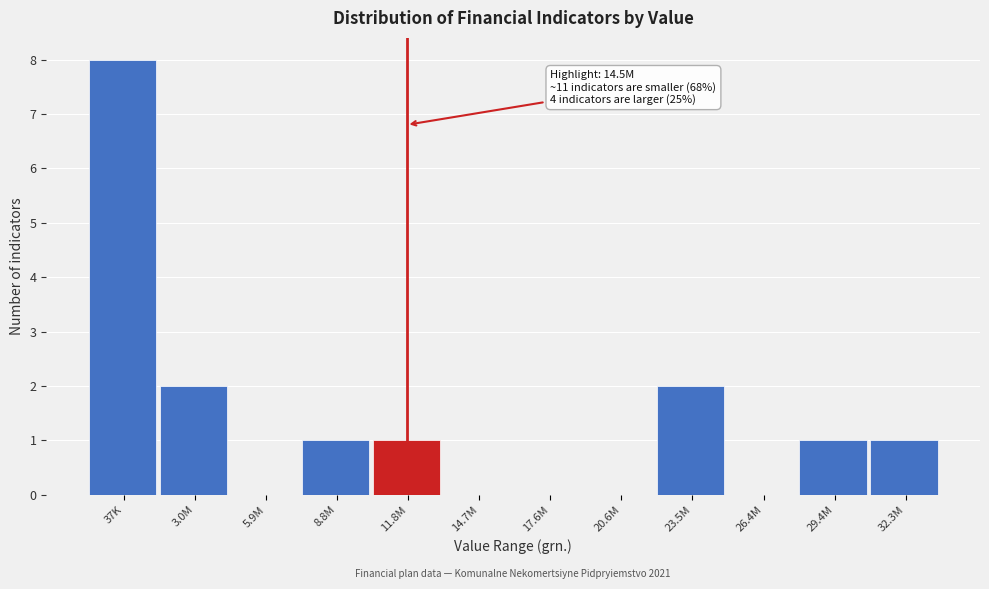

Reading left to right, list all the values displayed in this chart.

37K=8	3.0M=2	5.9M=0	8.8M=1	11.8M=1	14.7M=0	17.6M=0	20.6M=0	23.5M=2	26.4M=0	29.4M=1	32.3M=1